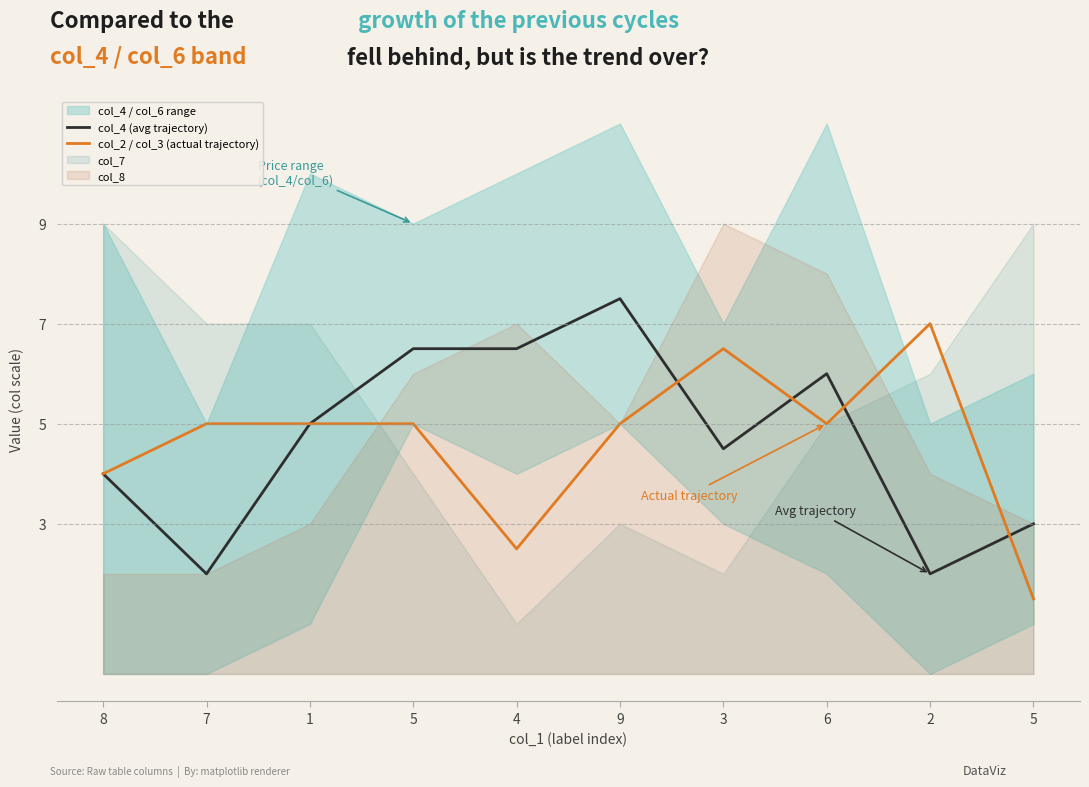

Which series has the largest total across all categories?

col_4 (avg trajectory)